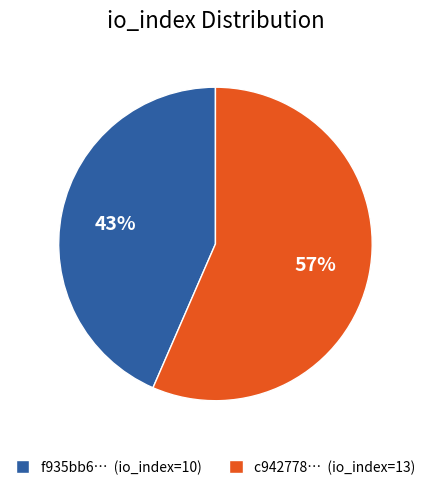

Is the sum of f935bb6… (io_index=10) and c942778… (io_index=13) greater than half?

Yes